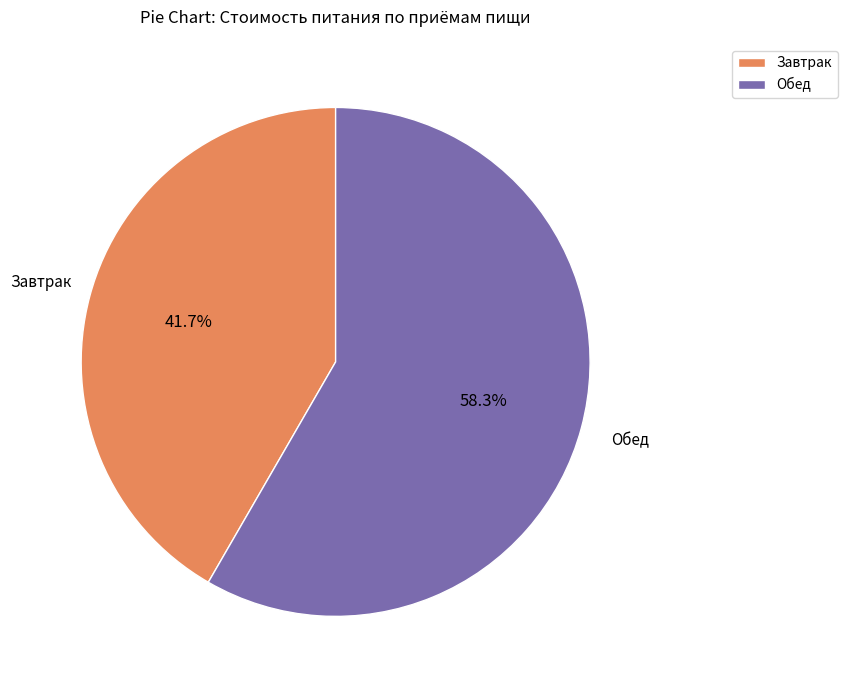

How much of the chart is everything except Завтрак?

58.3%